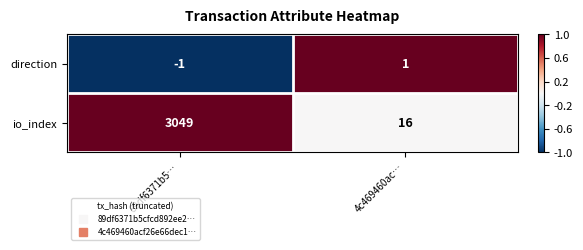

Which series has the widest spread of values?

io_index